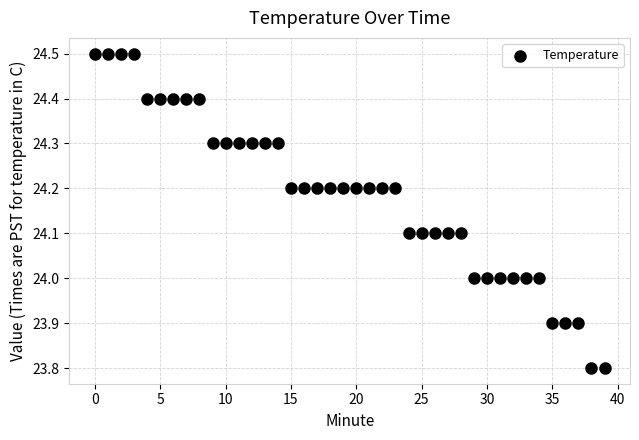

What is the range of Y values (max minus min)?

0.7